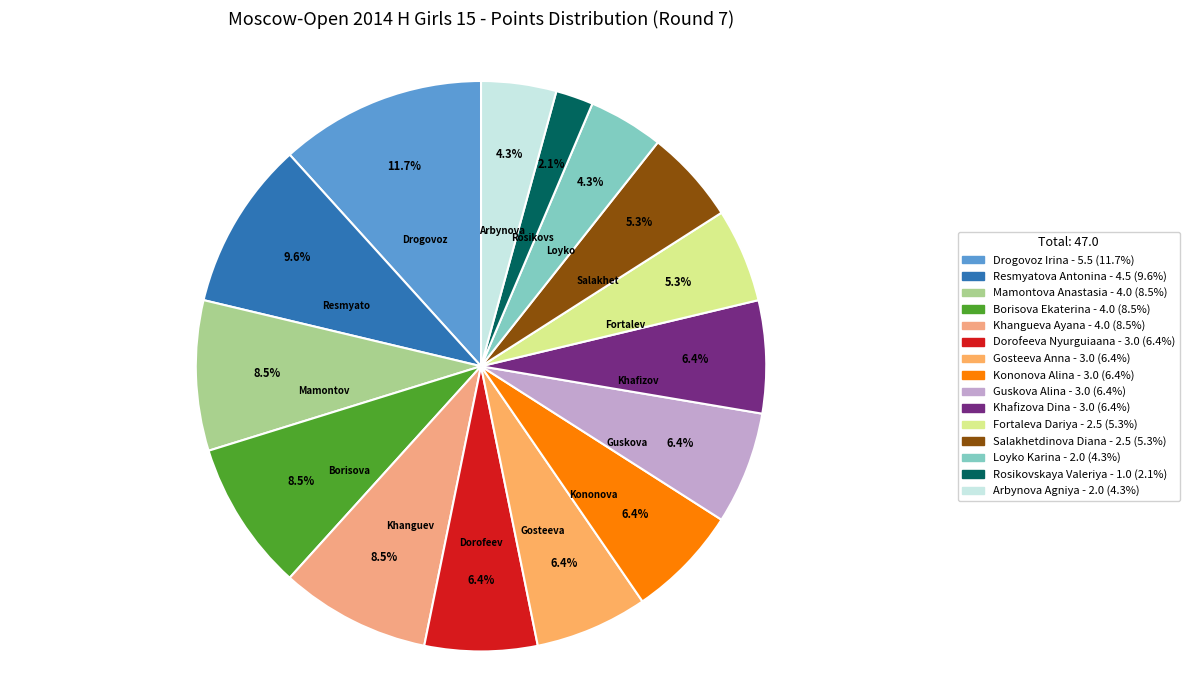

Approximately how many times larger is the value at Borisova Ekaterina compared to Guskova Alina?

1.3